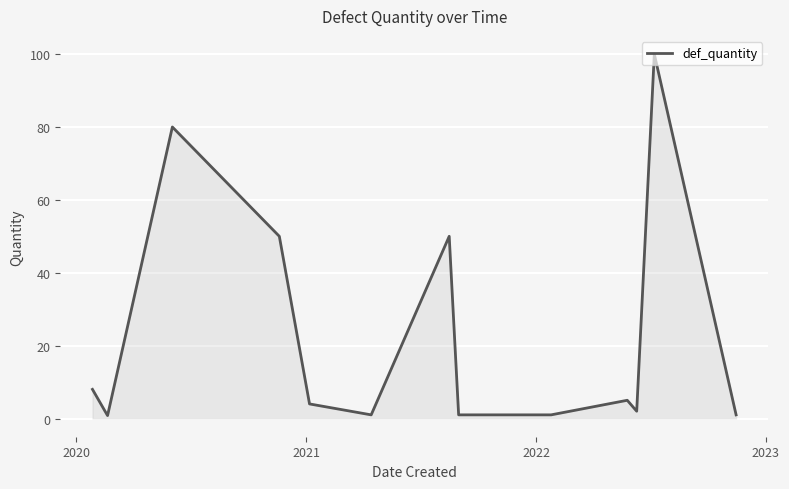

What is the maximum value shown in the chart?

100.0